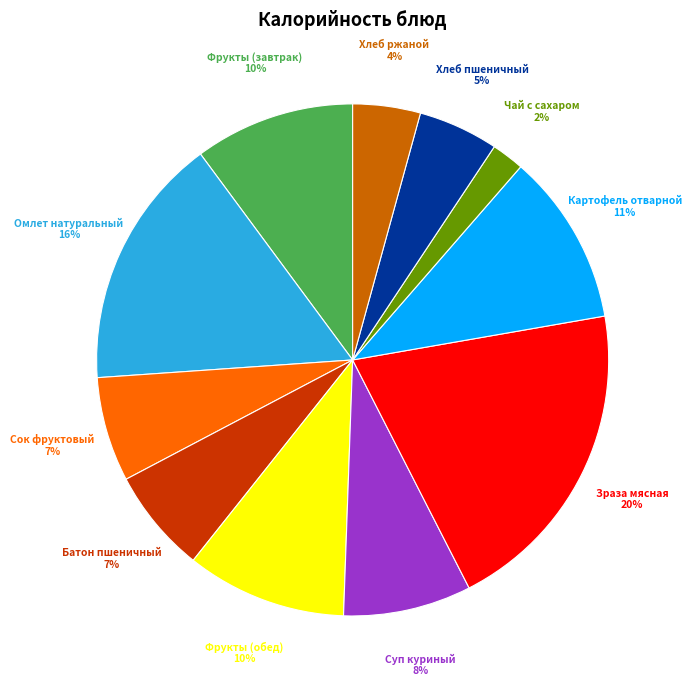

To the nearest percent, what is the average slice percentage?

9%